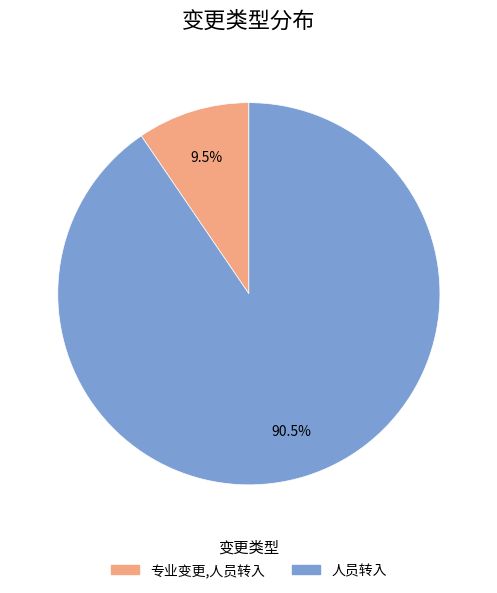

What is the majority slice?

人员转入